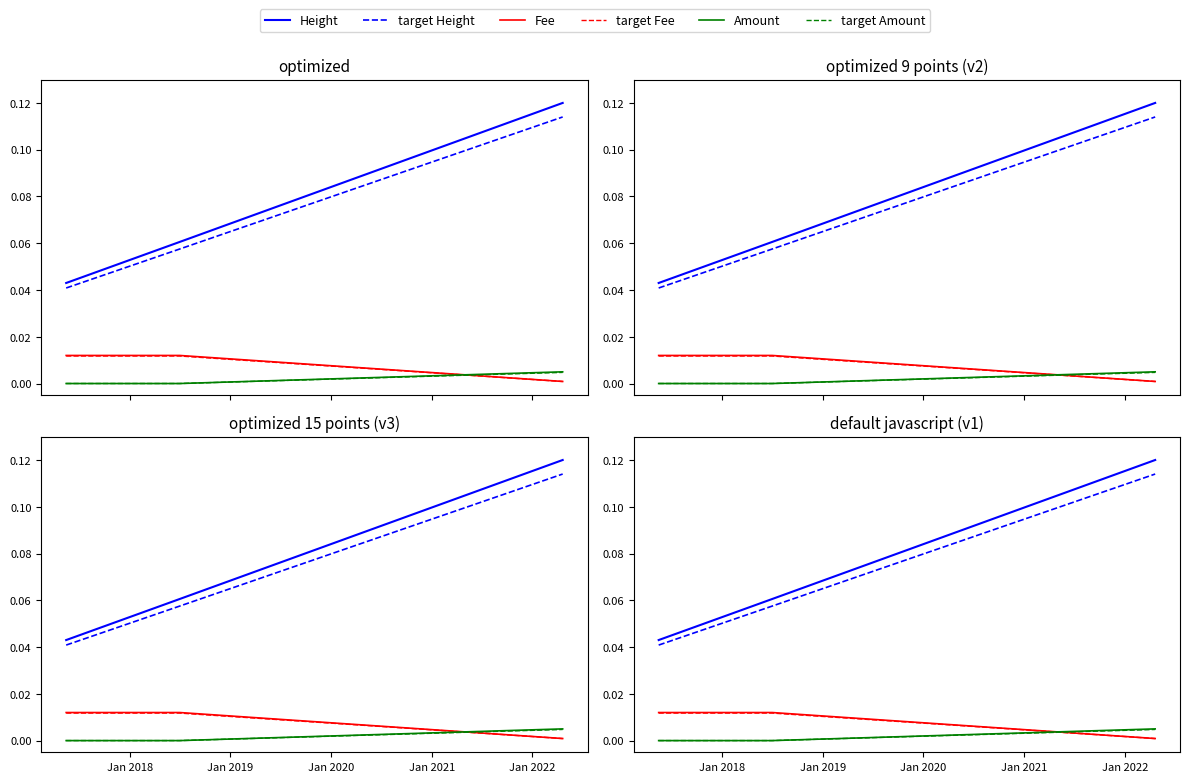

True or false: Height and Fee intersect in this chart.

False